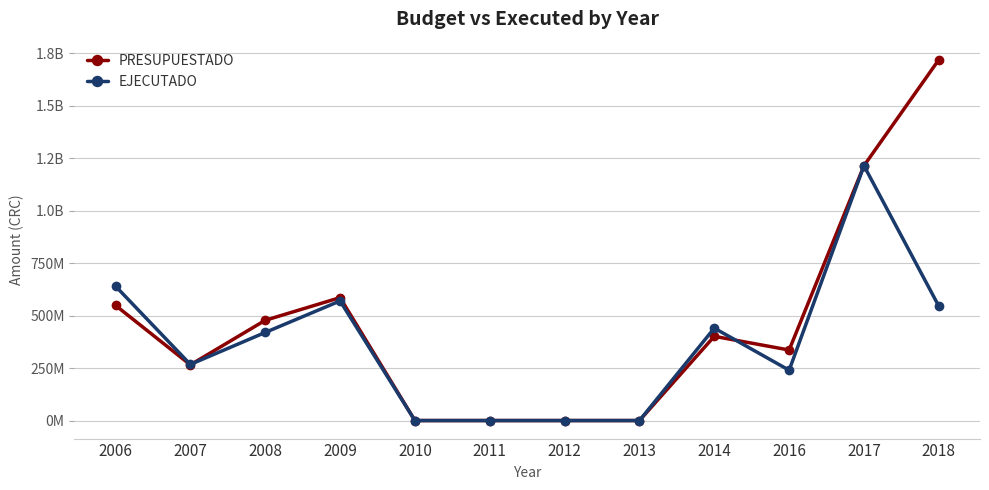

Rank the series at 2010 from highest to lowest value.

PRESUPUESTADO, EJECUTADO